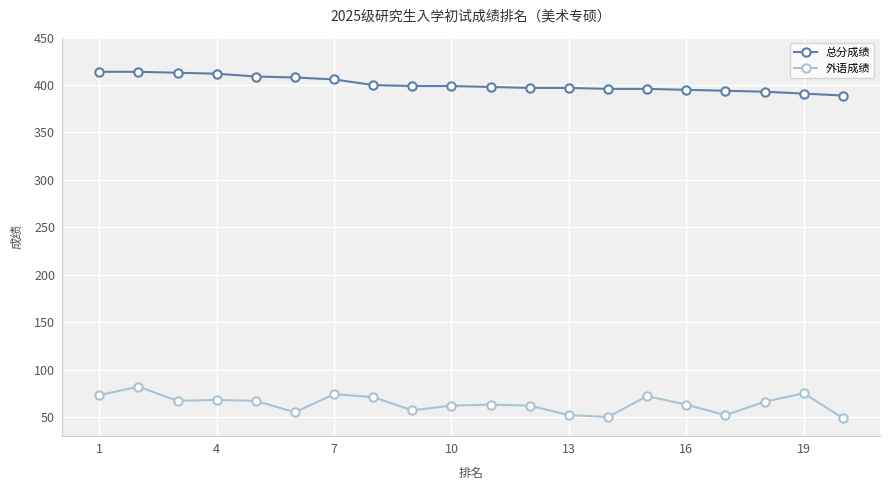

True or false: 外语成绩 and 总分成绩 intersect in this chart.

False